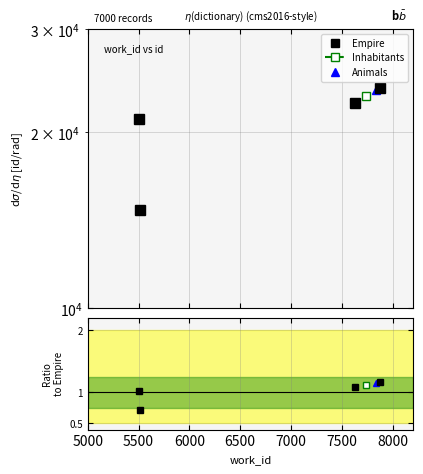

Is it true that the value at 5500 is 0.7?

True